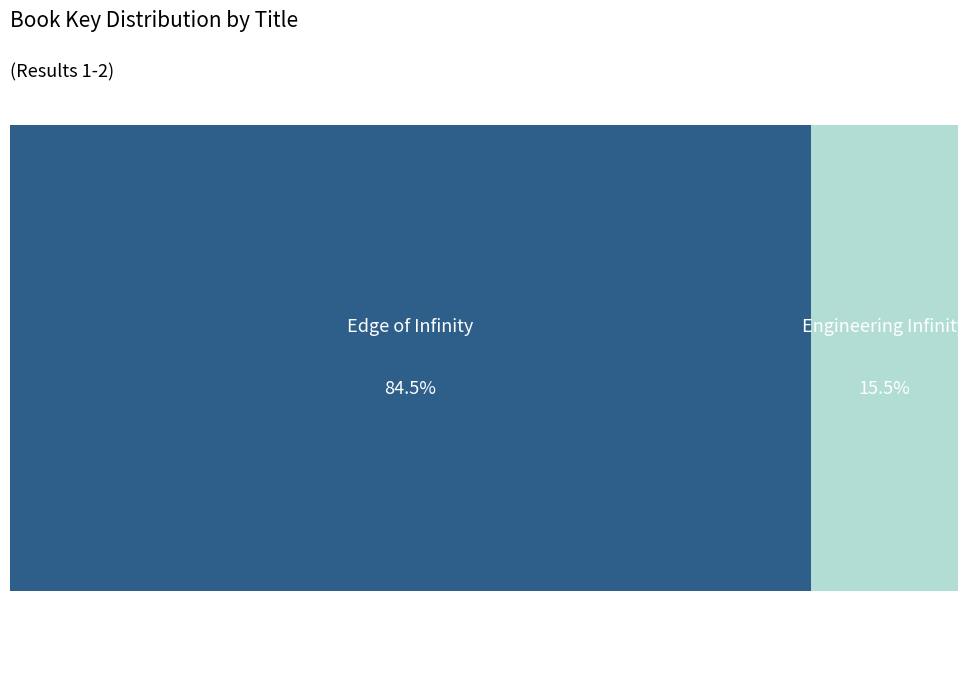

Does Edge of Infinity account for over 50% of the chart?

Yes